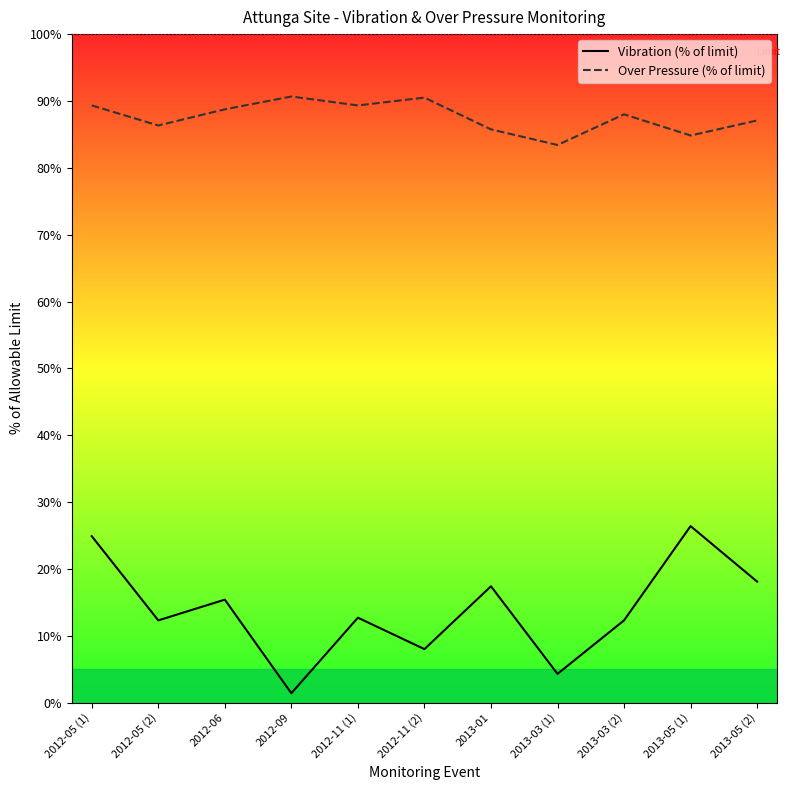

At which label does Vibration (% of limit) reach its minimum?

2012-09